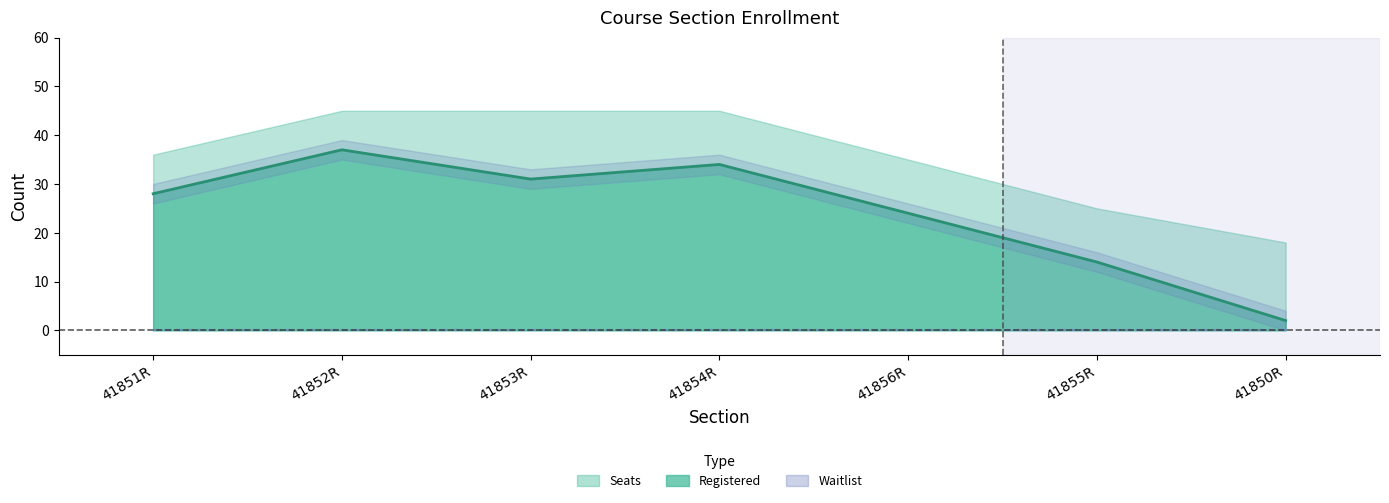

True or false: Waitlist and Registered intersect in this chart.

False